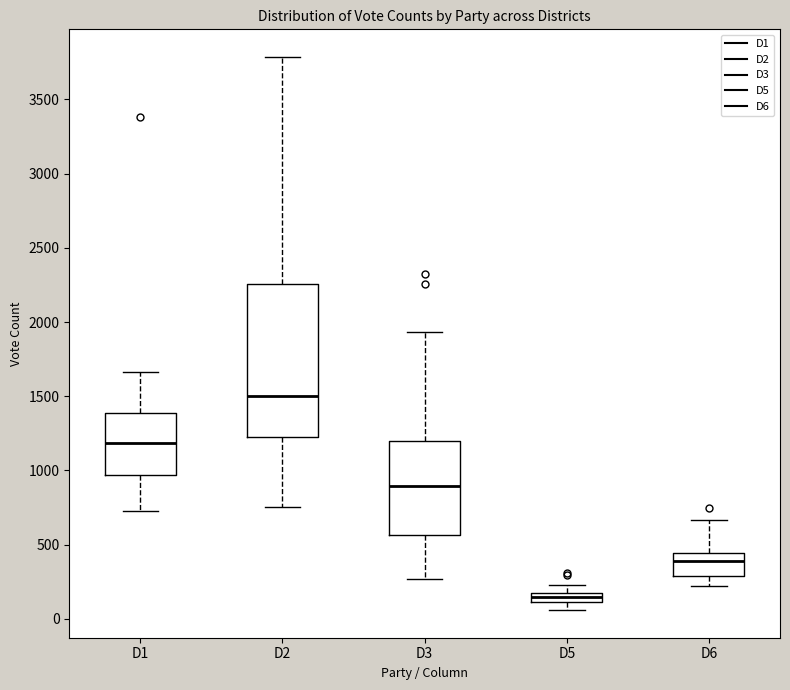

Where is the upper edge of the box for D1 on the y-axis? The values are not printed on the chart, so give them approximately, as read against the axis.

1400